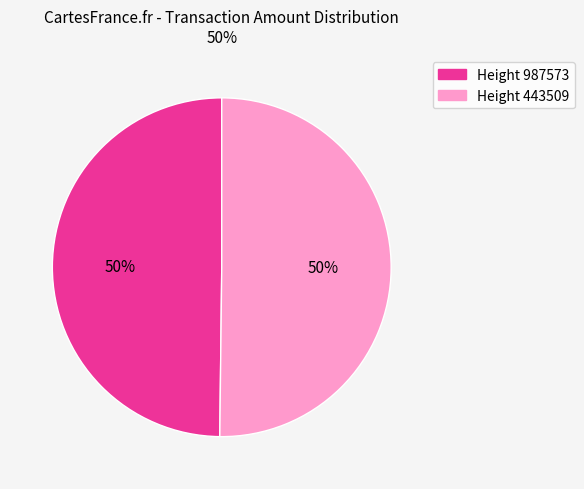

To the nearest percent, what is the average slice percentage?

50%